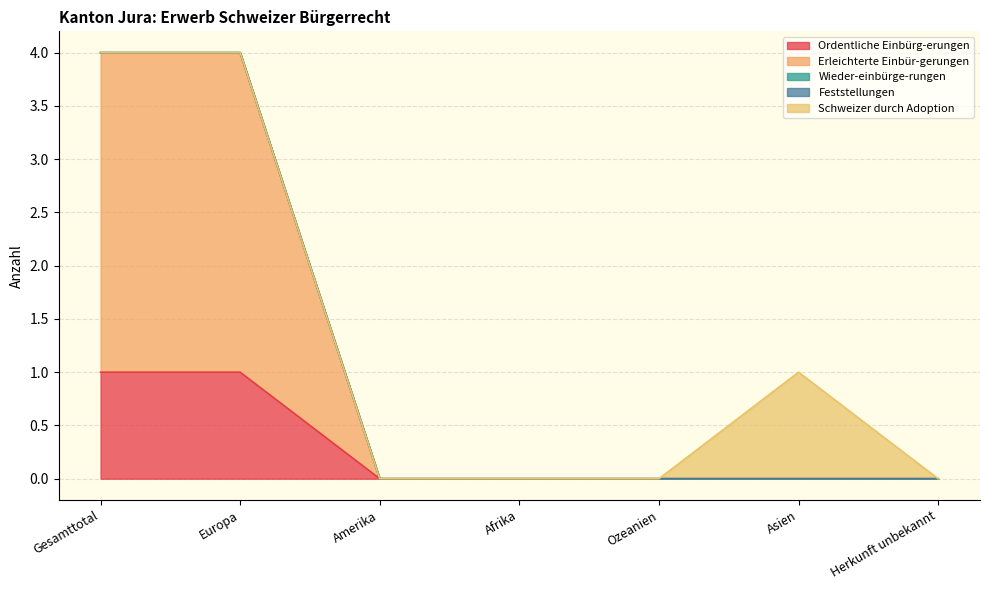

What is the label of the 6th point from the left?

Asien